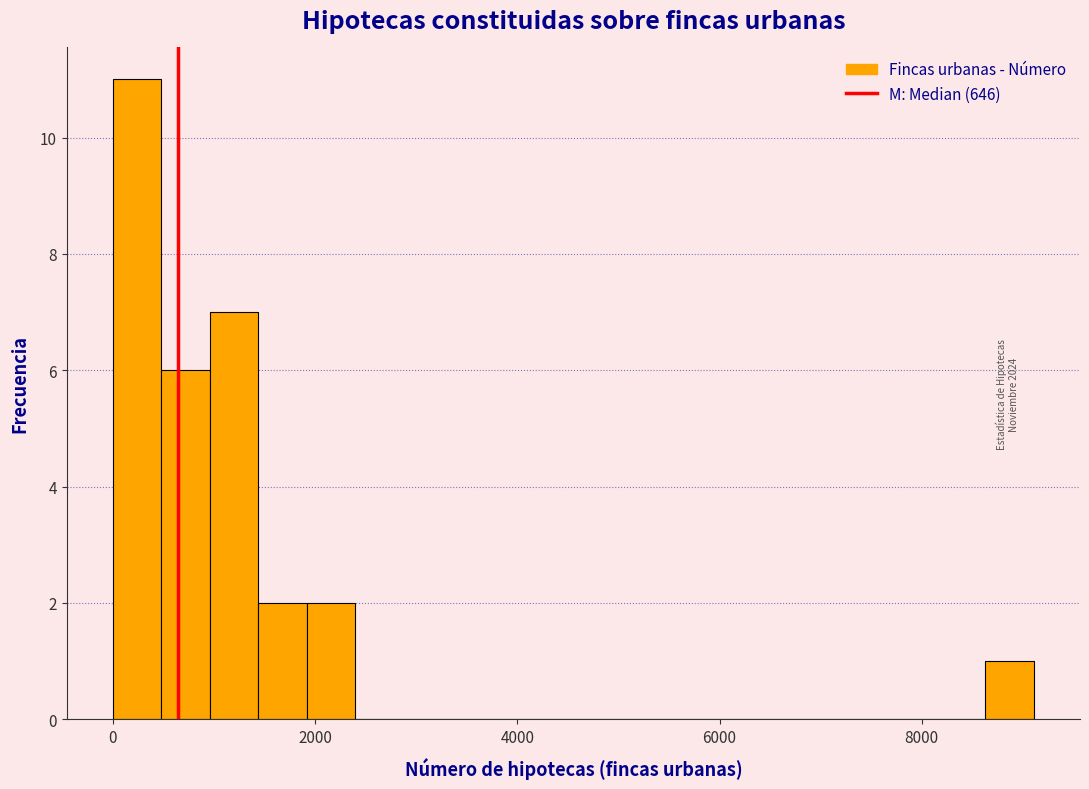

Around what value on the x-axis is the tallest bar? Give the approximate position of its centre, as read against the axis.

200